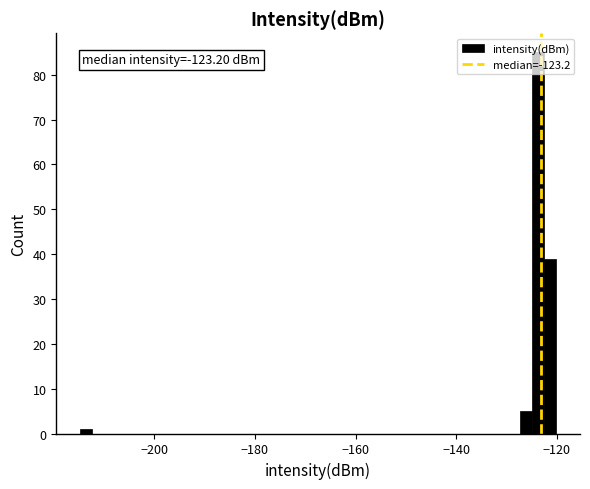

Around what value on the x-axis is the tallest bar? Give the approximate position of its centre, as read against the axis.

-124